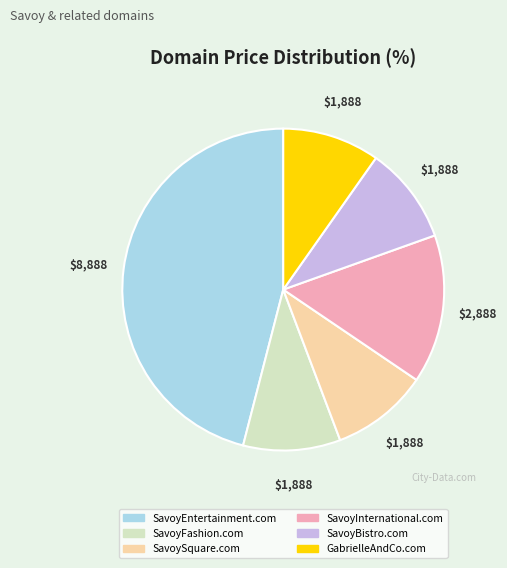

Which has a higher value, SavoySquare.com or SavoyEntertainment.com?

SavoyEntertainment.com